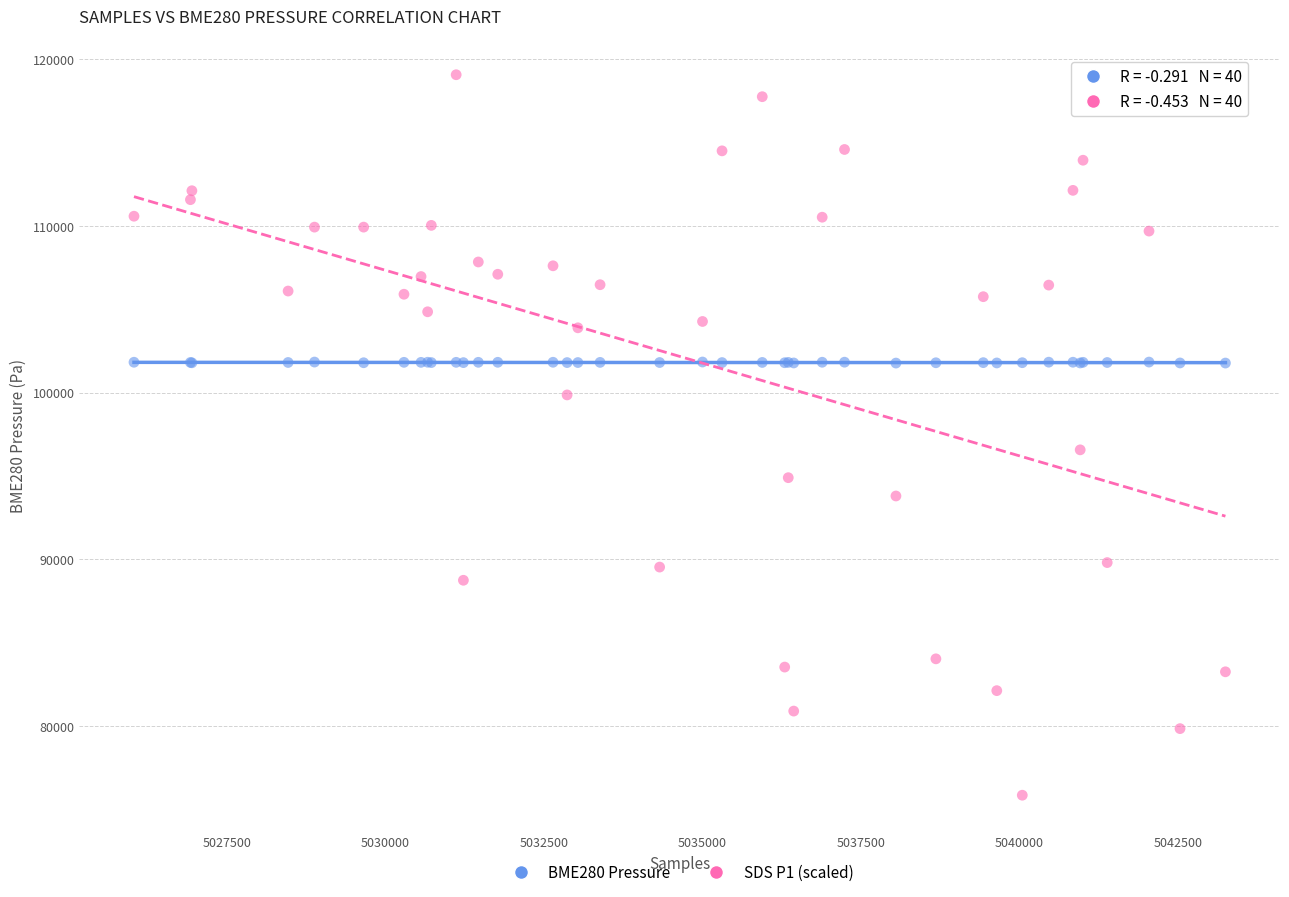

Which series contains the lowest Y value?

SDS P1 (scaled)